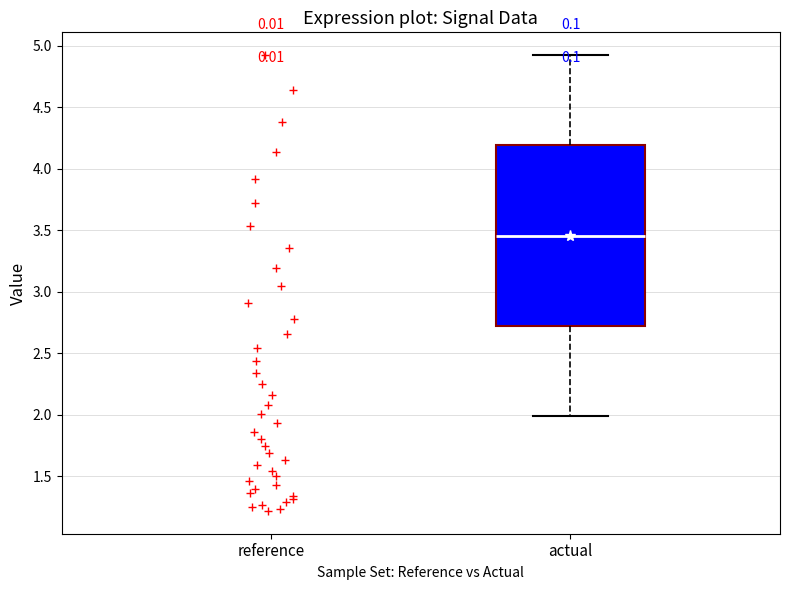

Where is the upper edge of the box for actual on the y-axis? The values are not printed on the chart, so give them approximately, as read against the axis.

4.20